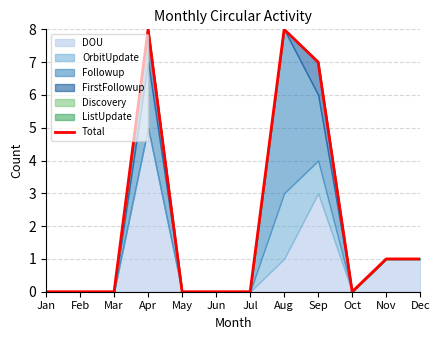

How many points are higher than both their immediate neighbors (excluding endpoints)?

2